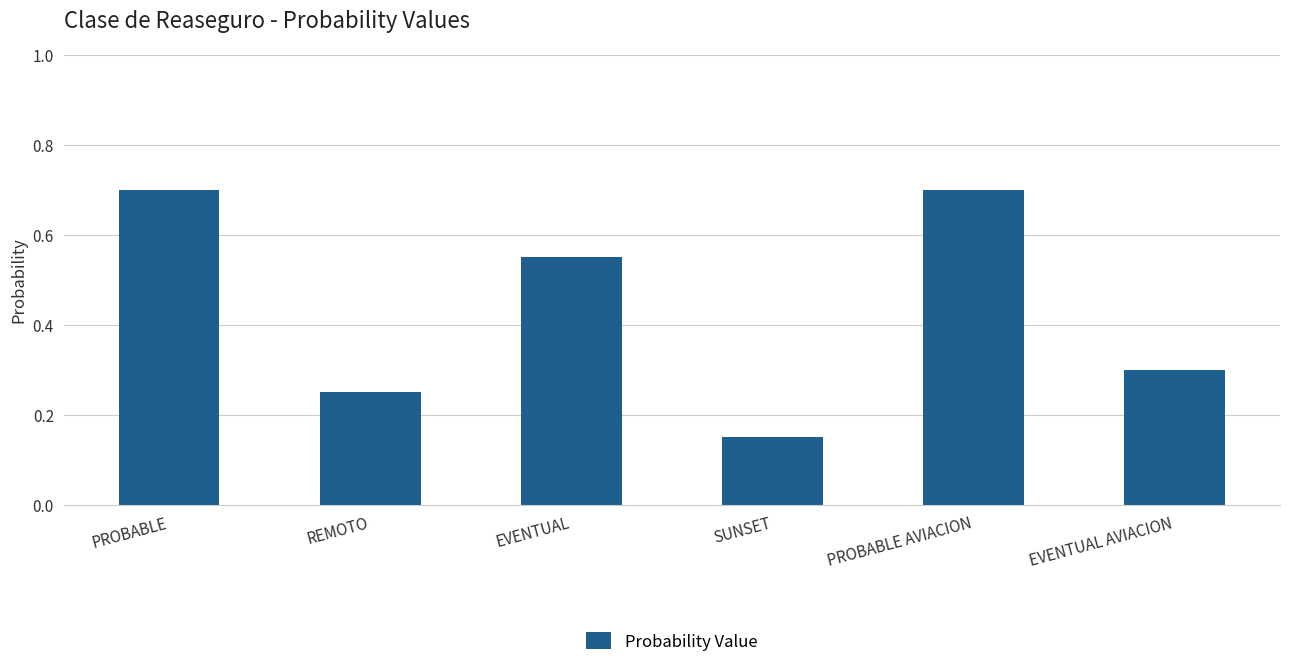

Are the bars grouped side by side (vs. stacked)?

No